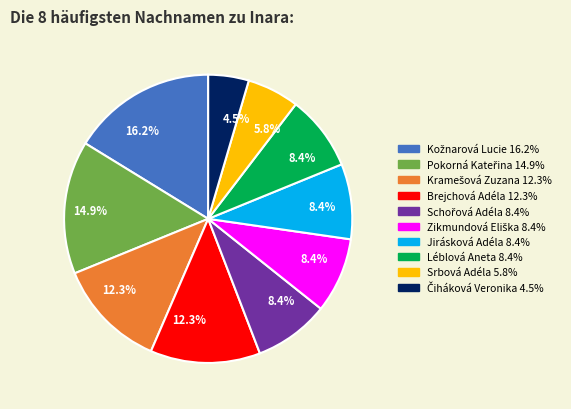

Does any single category account for the majority?

No